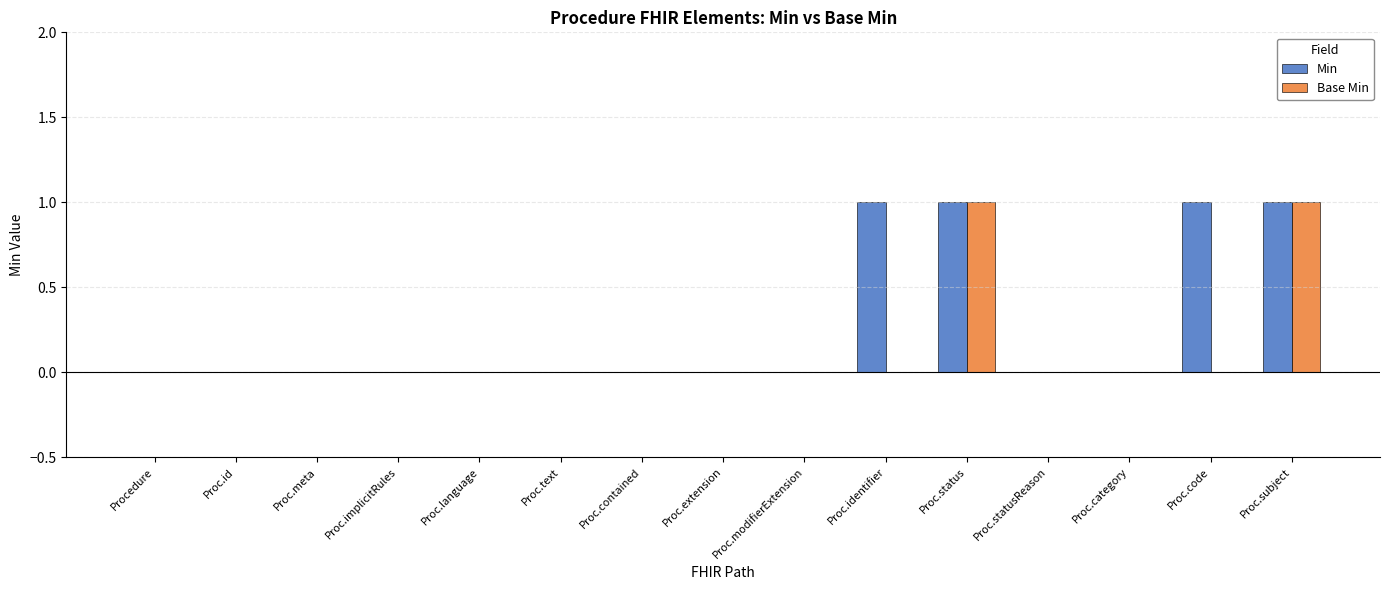

What is the sum of the Base Min values at Proc.identifier and Proc.status?

1